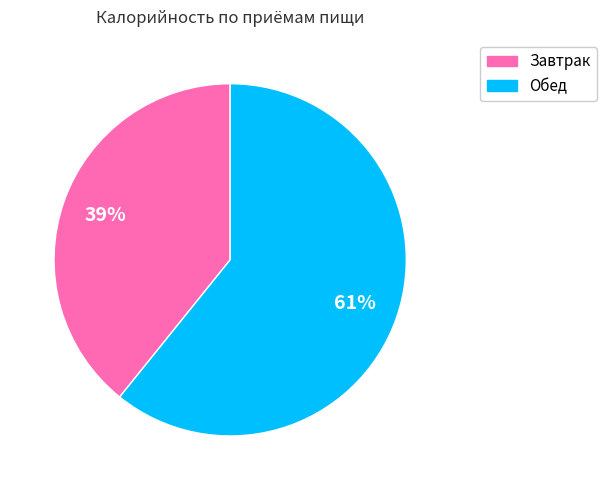

Rank the categories by value from highest to lowest.

Обед, Завтрак